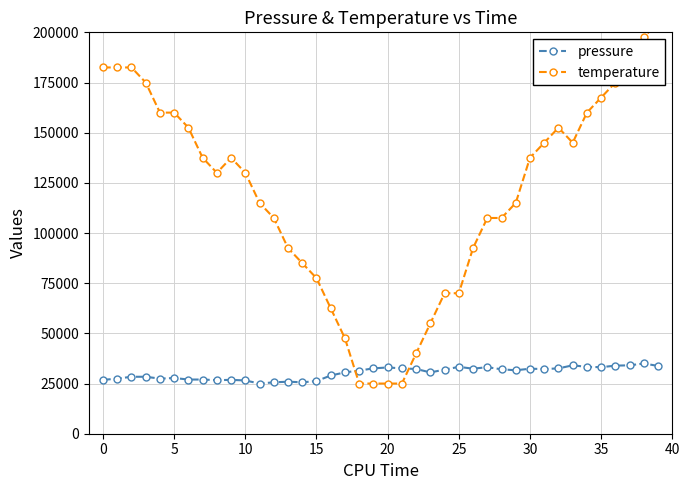

Which series has the largest range (max minus min)?

temperature